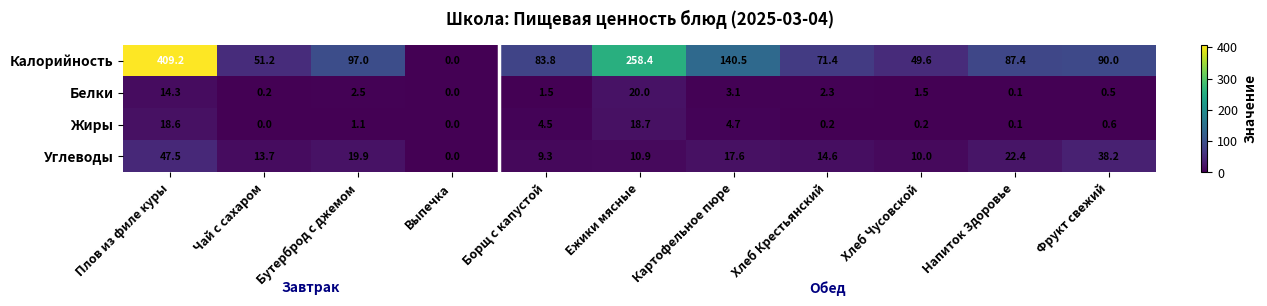

How many categories are shown in the chart?

11